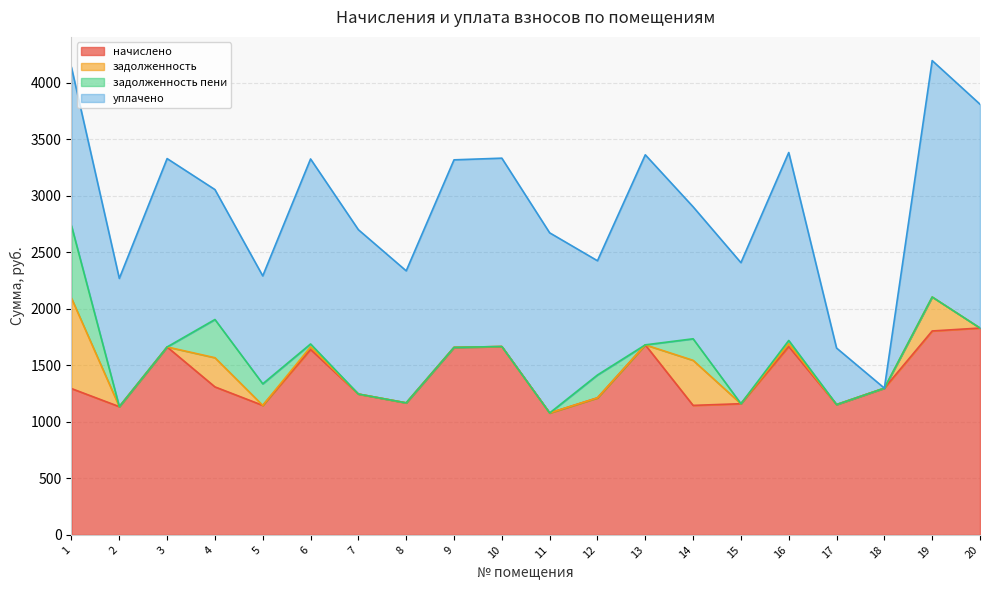

What is the greatest value displayed?

2091.3